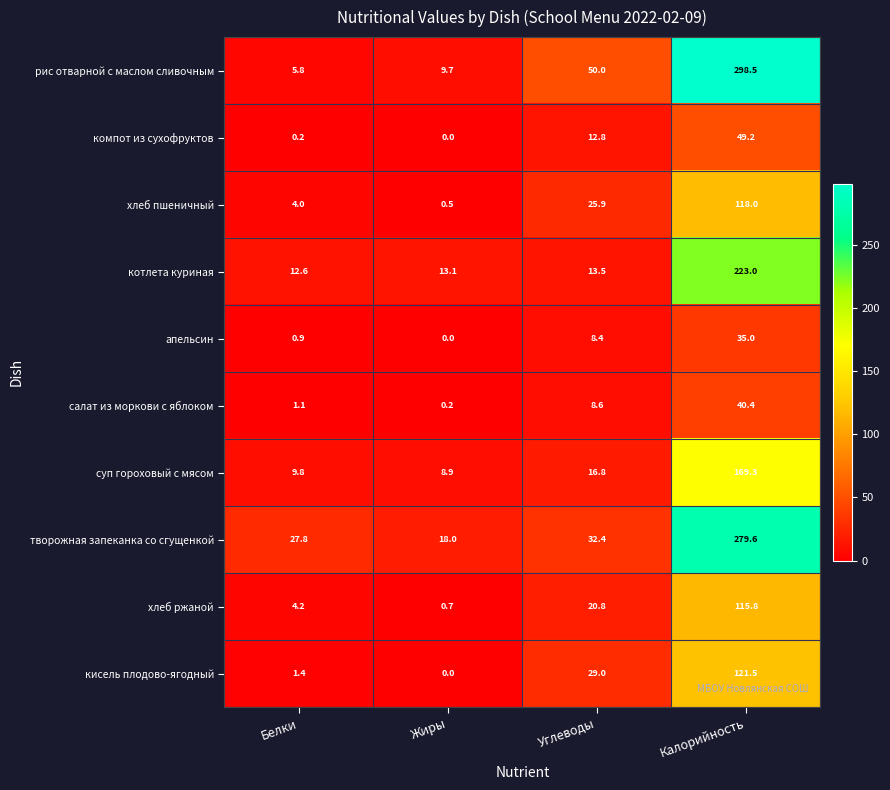

At which label is рис отварной с маслом сливочным closest to 152?

Углеводы